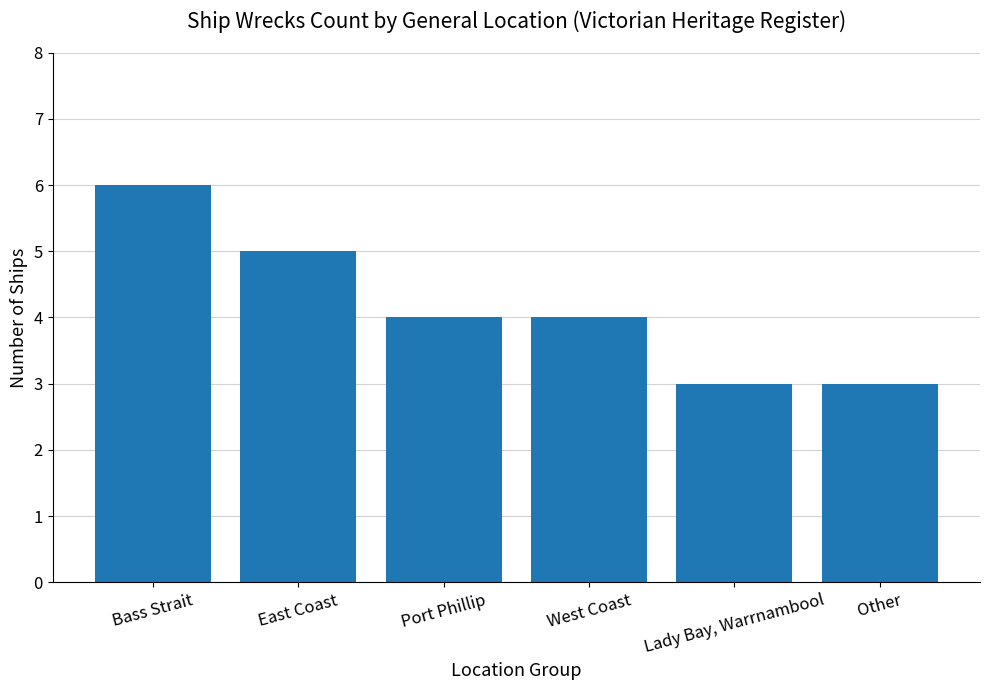

How many series are shown in this chart?

1